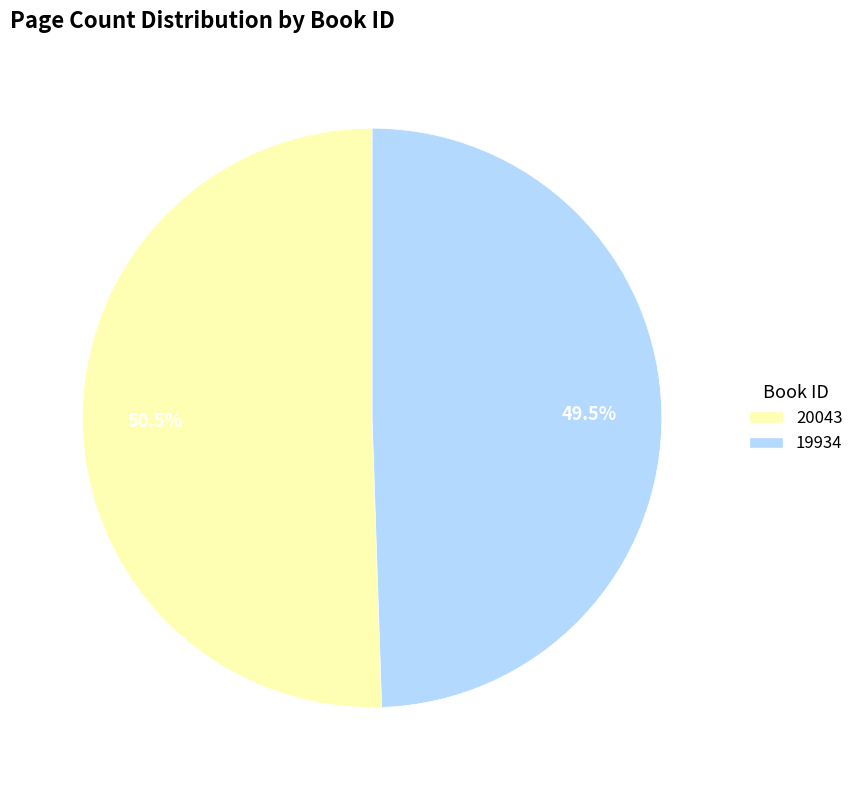

What is the total percentage of 20043 and 19934?

100.0%